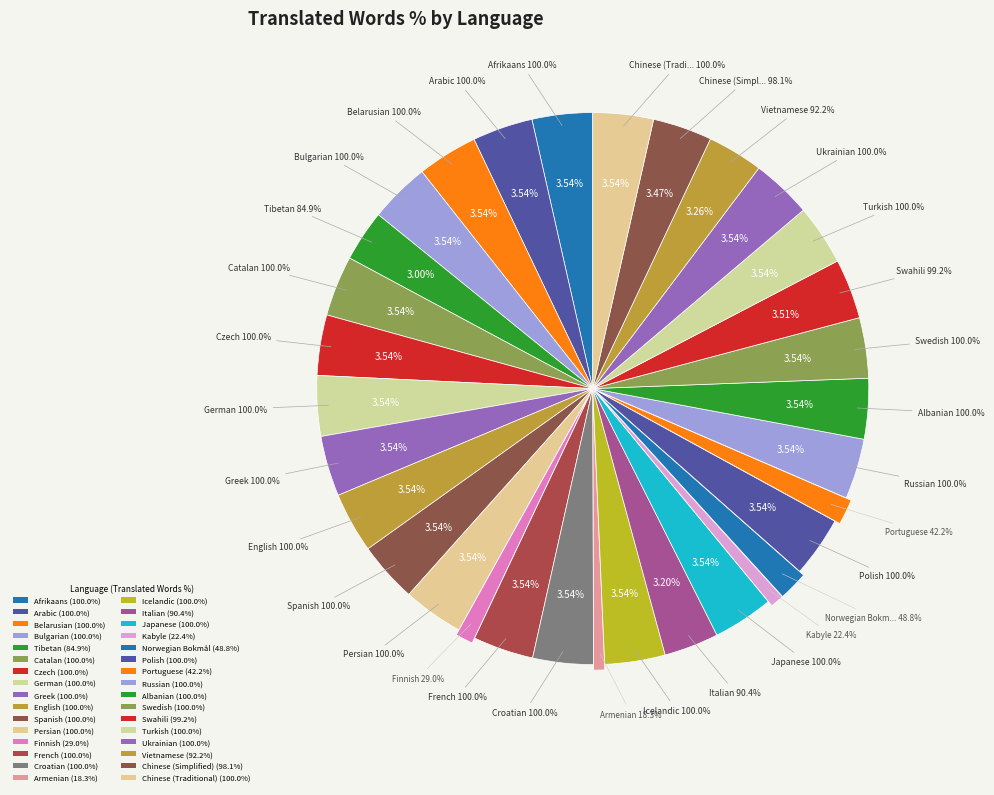

Is there a majority slice in this chart?

No